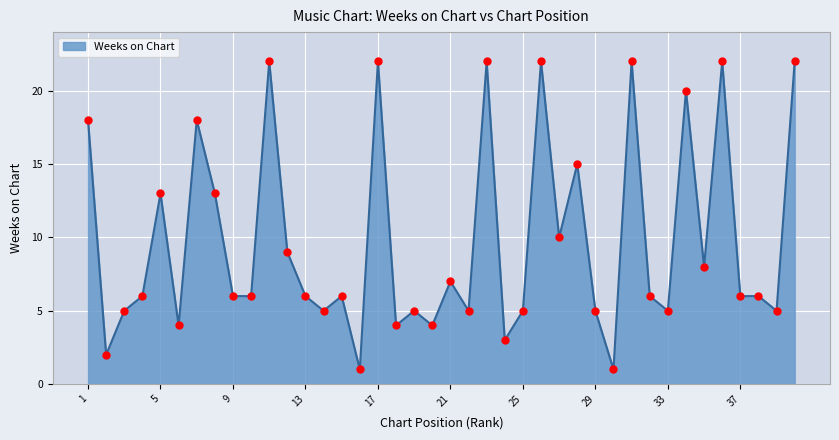

What is the greatest value displayed?

22